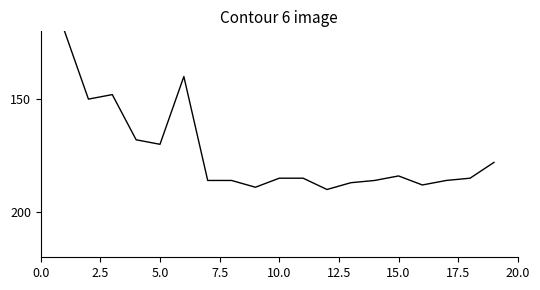

What is the difference between the maximum and minimum values?

70